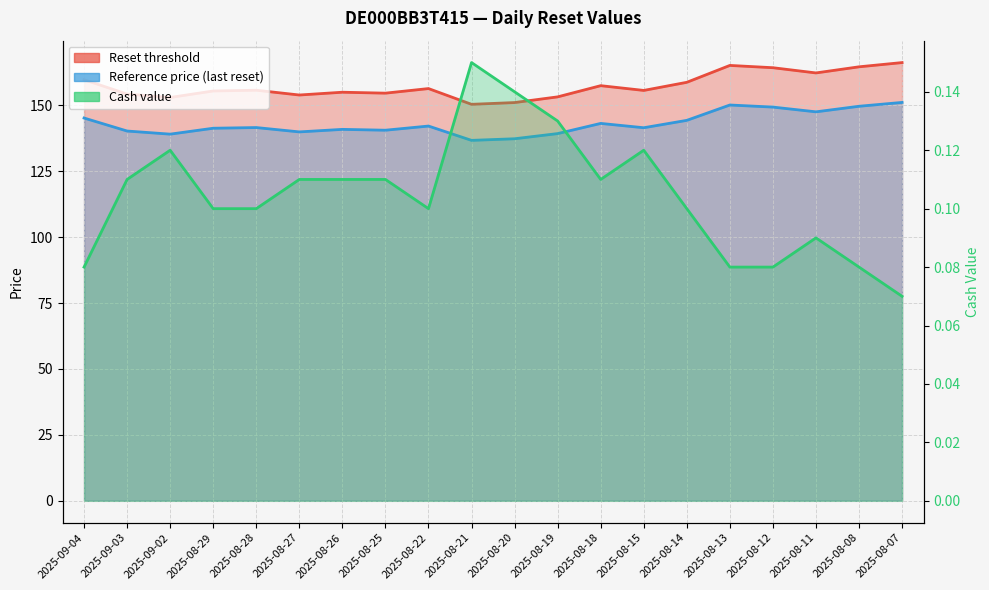

Is it true that the value at 2025-08-08 is 0.1?

False